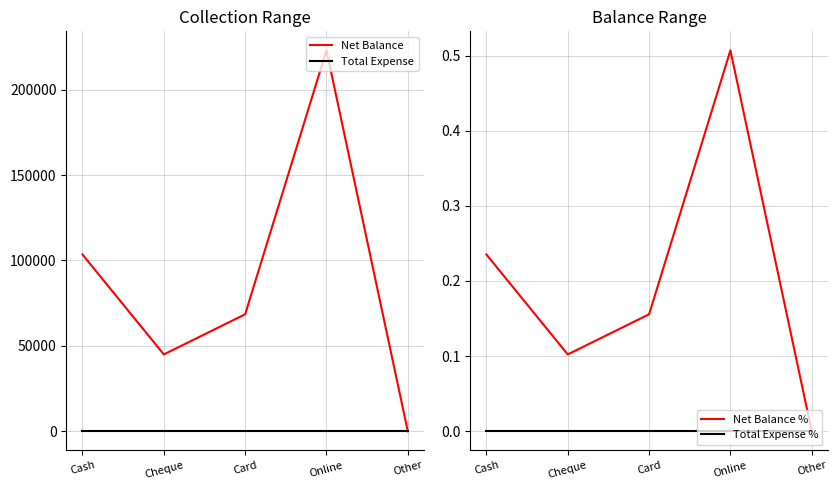

List the series in order of their peak value, lowest first.

Total Expense, Total Expense %, Net Balance %, Net Balance